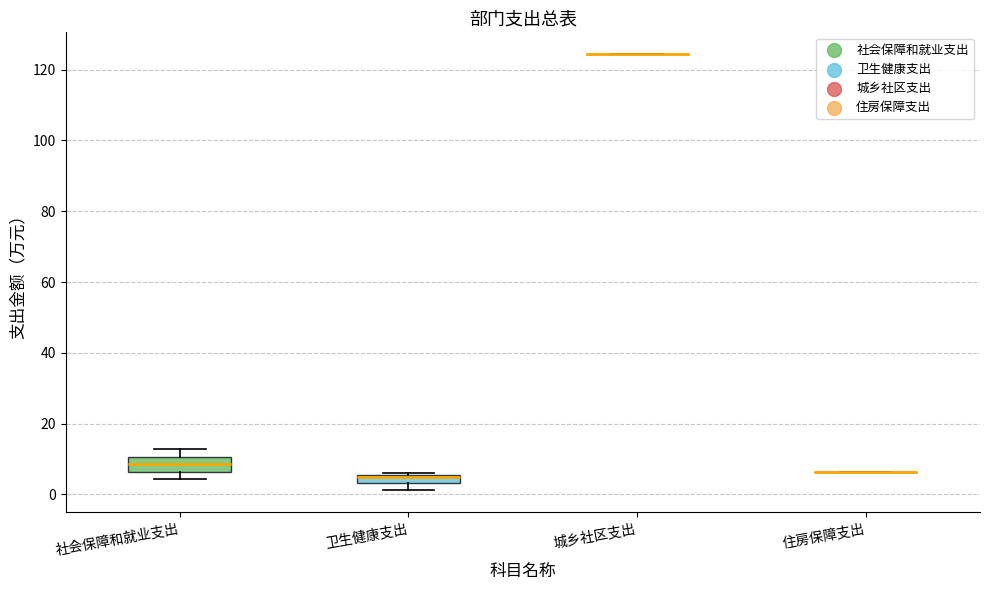

Where is the upper edge of the box for 社会保障和就业支出 on the y-axis? The values are not printed on the chart, so give them approximately, as read against the axis.

10